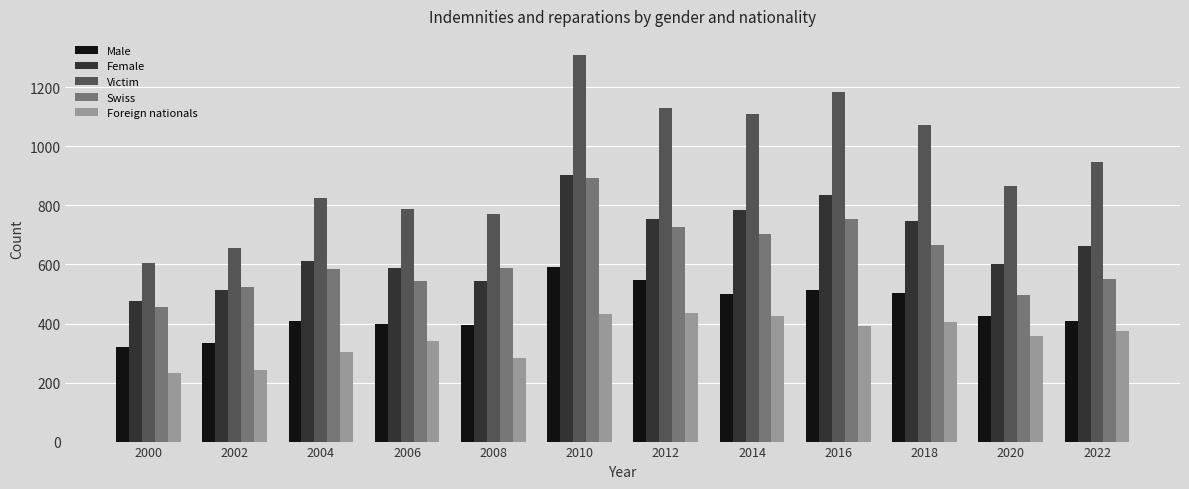

How many values in the Foreign nationals series are below 376?

6